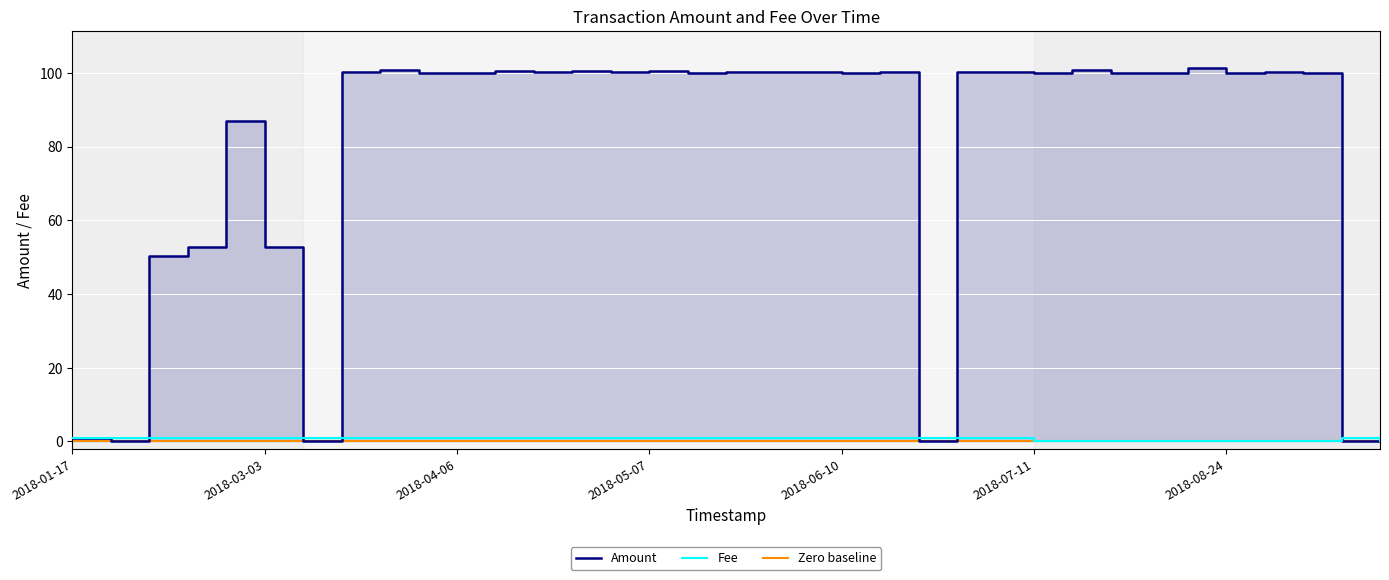

What is the sum of the Fee values at 32 and 9?

1.1